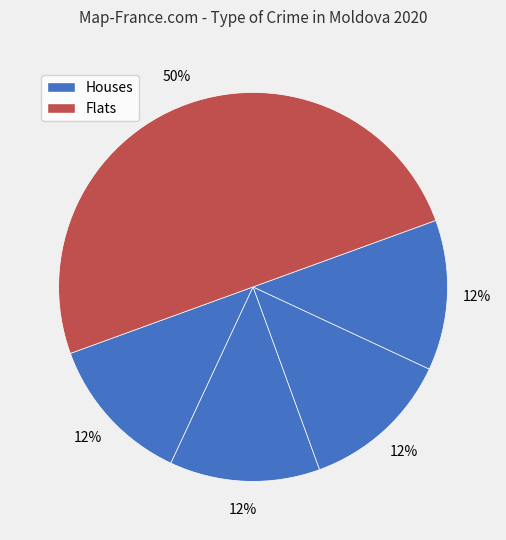

Count the number of slices in the pie.

5